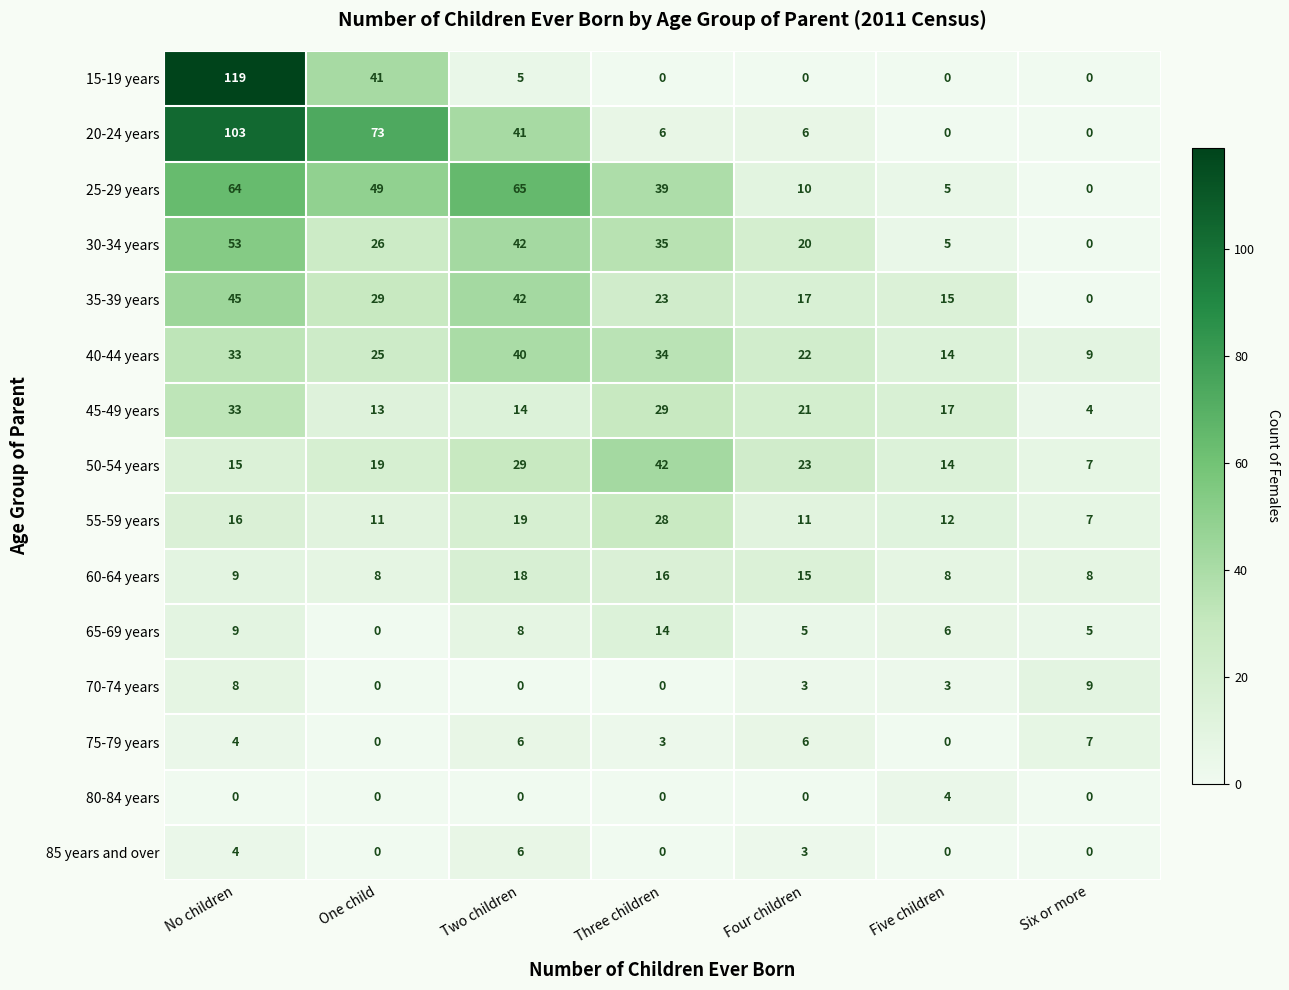

What is the difference between the second highest and second lowest values in the 15-19 years series?

41